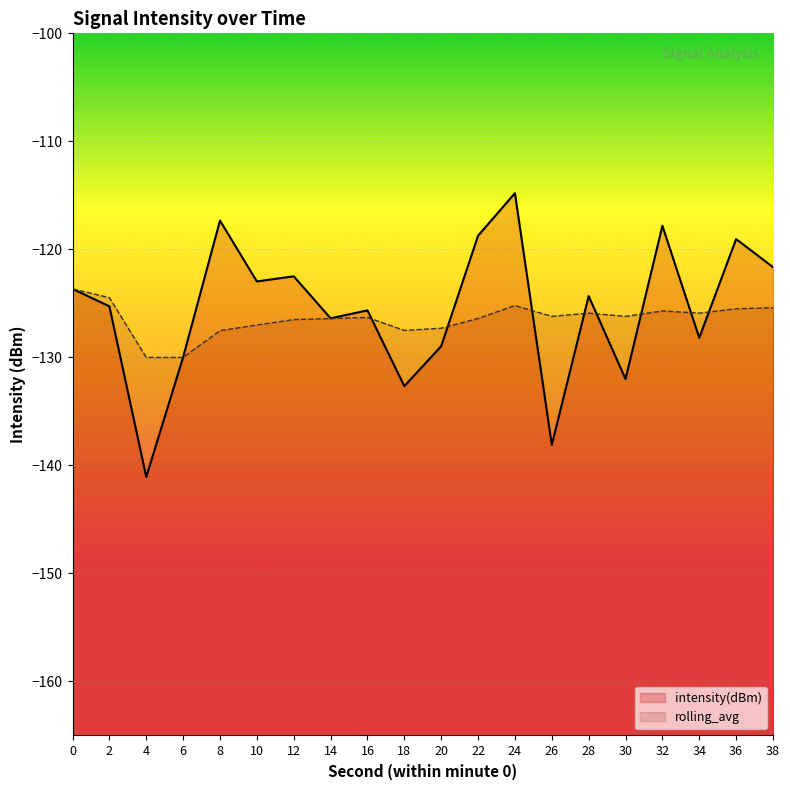

What is the difference between the rolling_avg values at 12 and 8?

1.0